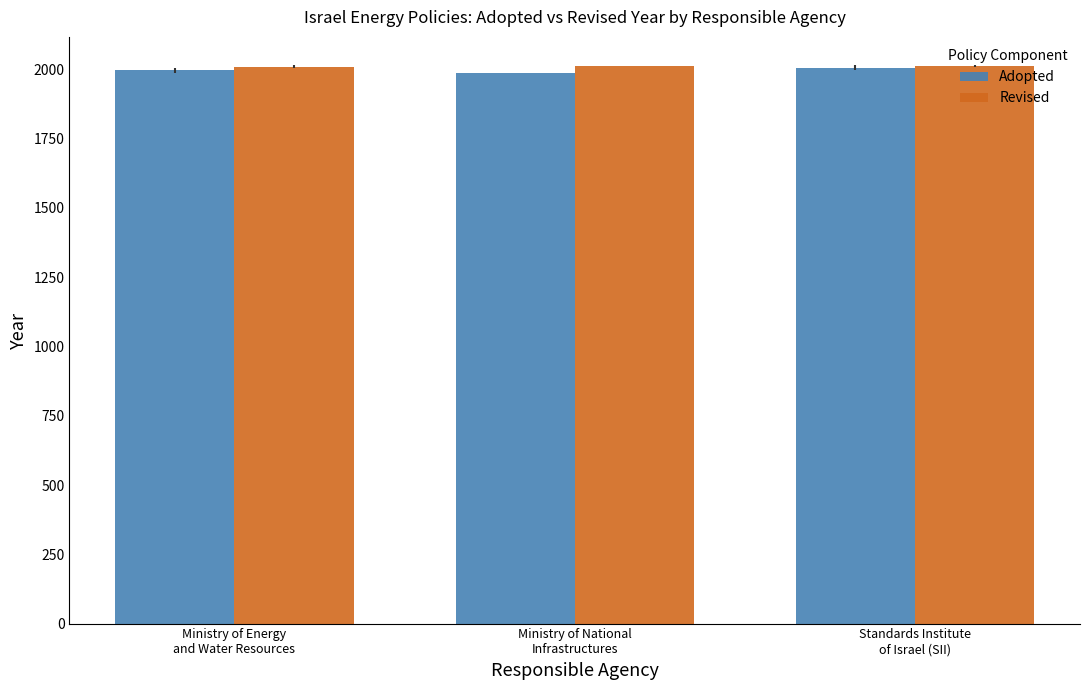

At which label is Adopted closest to 1996?

Ministry of Energy
and Water Resources